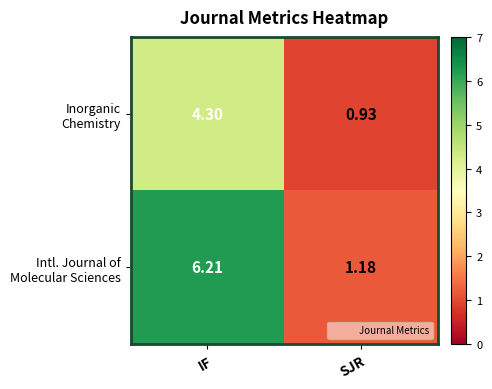

Which category has the highest value across all series?

IF